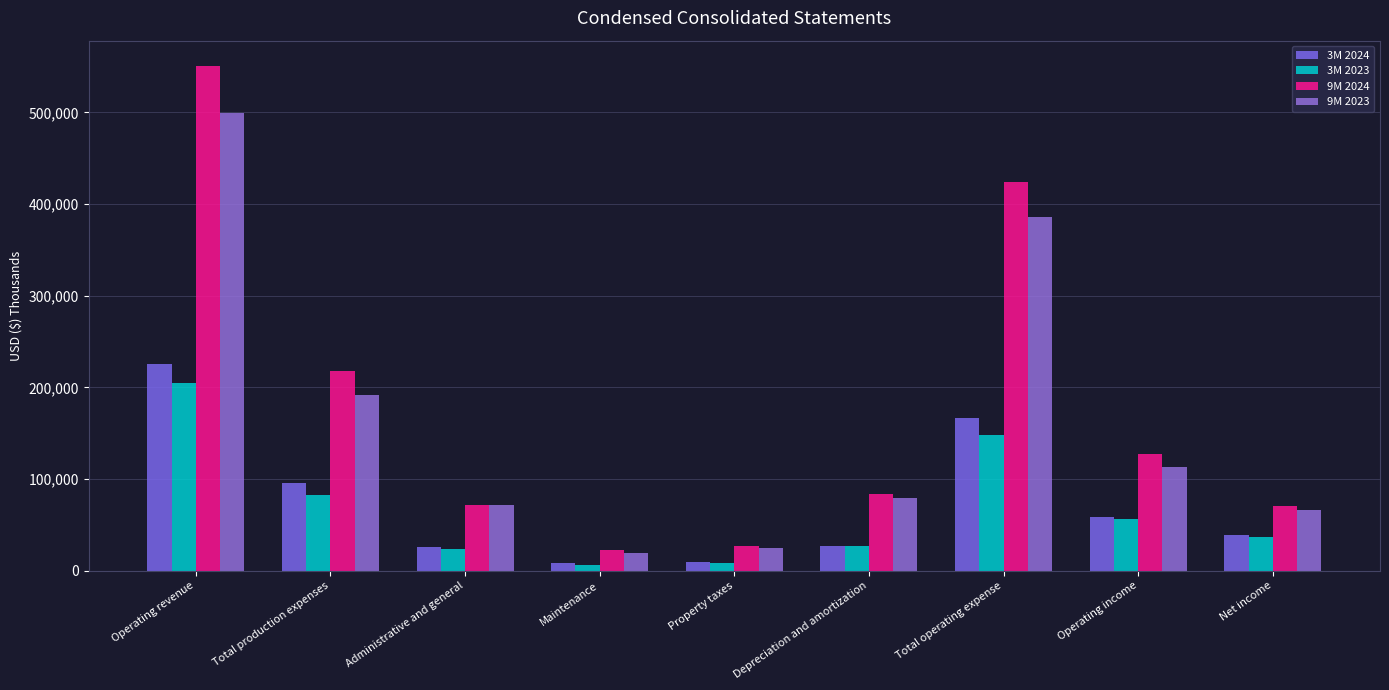

What is the smallest value displayed?

6457